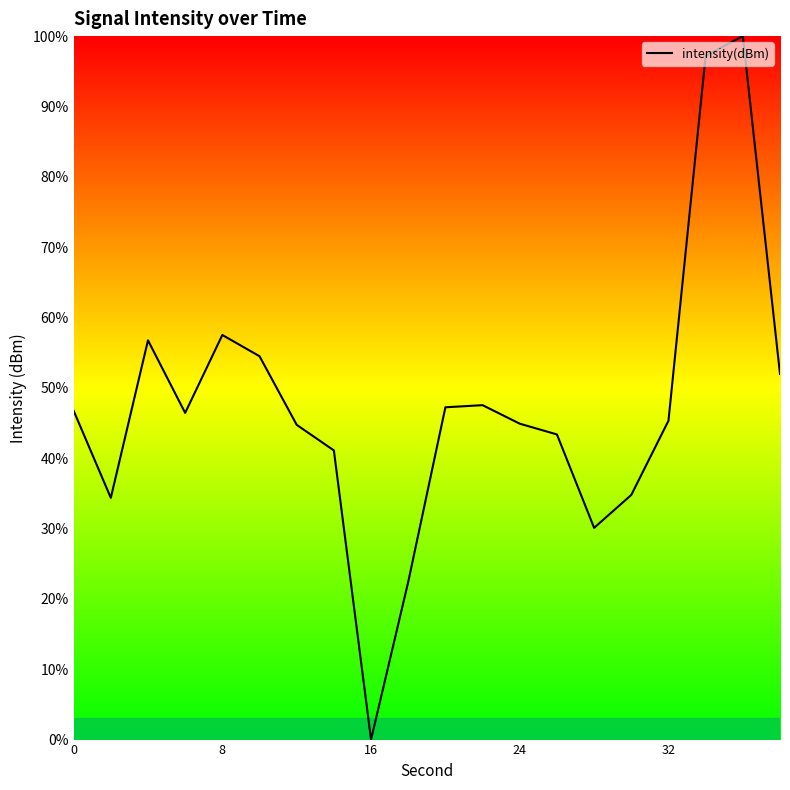

What is the difference between the maximum and minimum values?

100.0